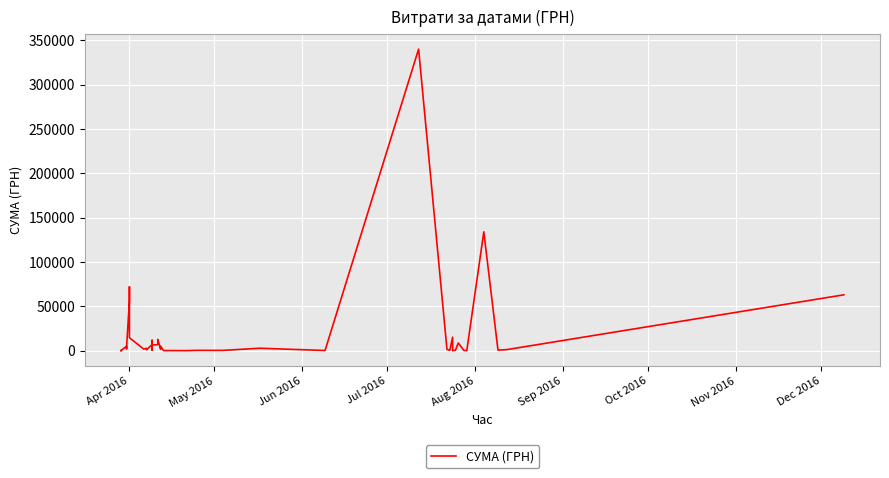

How many interior local peaks (higher than both neighbors) does the data have?

14